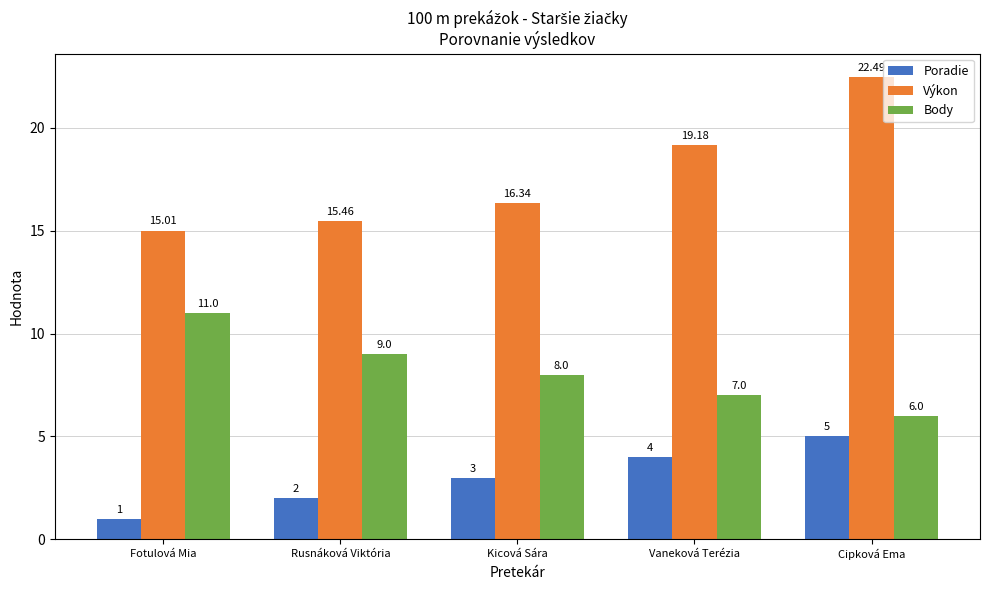

What is the value of the Poradie bar at the 3rd from the left?

3.0